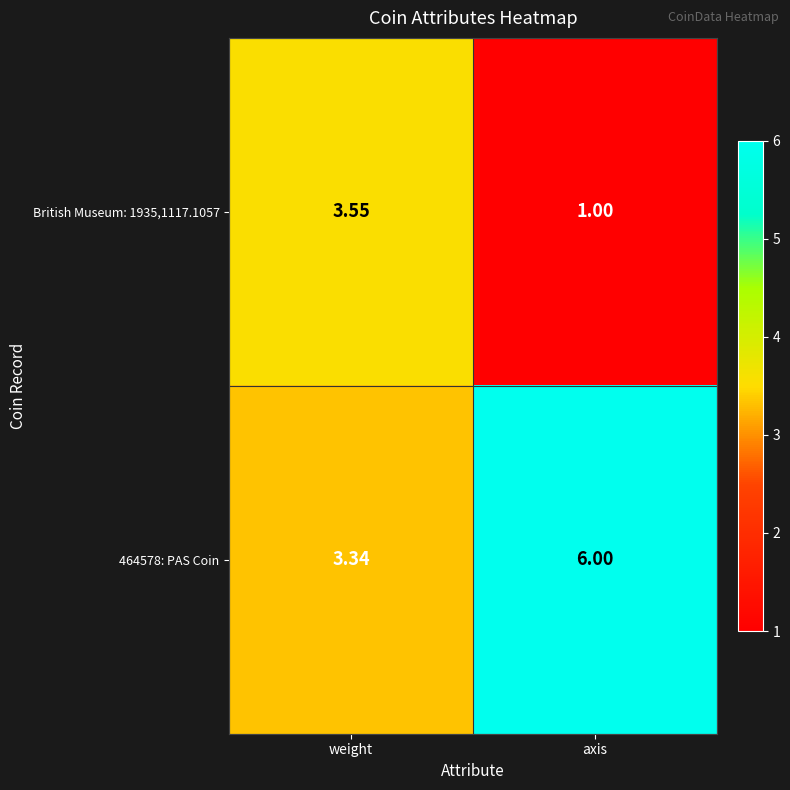

Which category has the lowest value in the British Museum: 1935,1117.1057 series?

axis